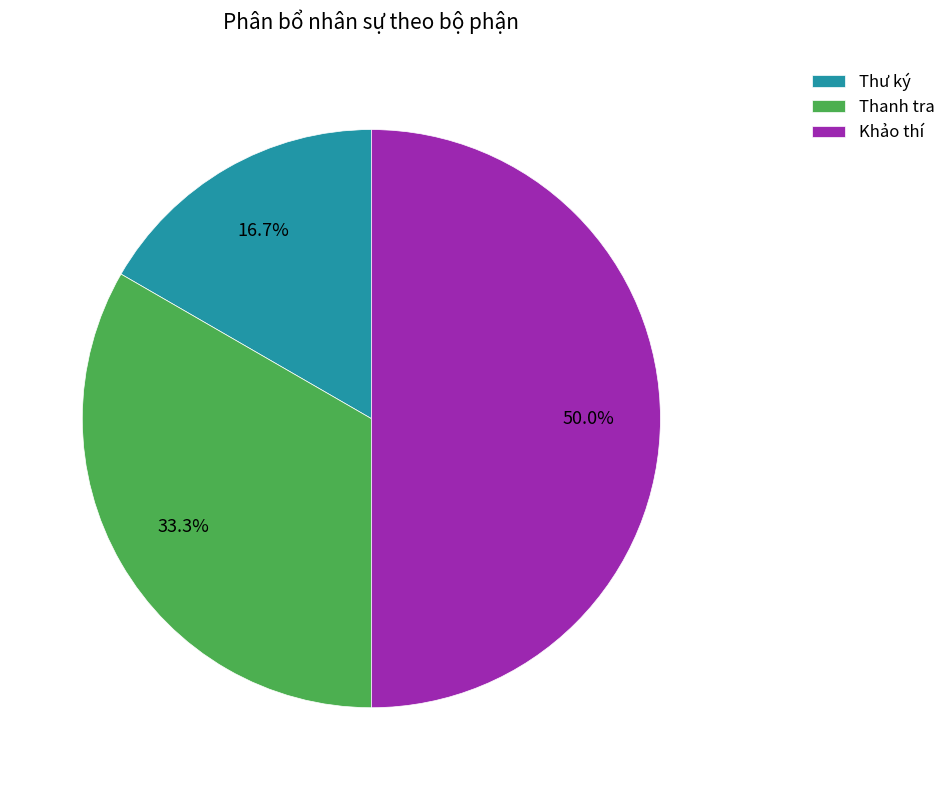

Does Thư ký represent more than half of the total?

No